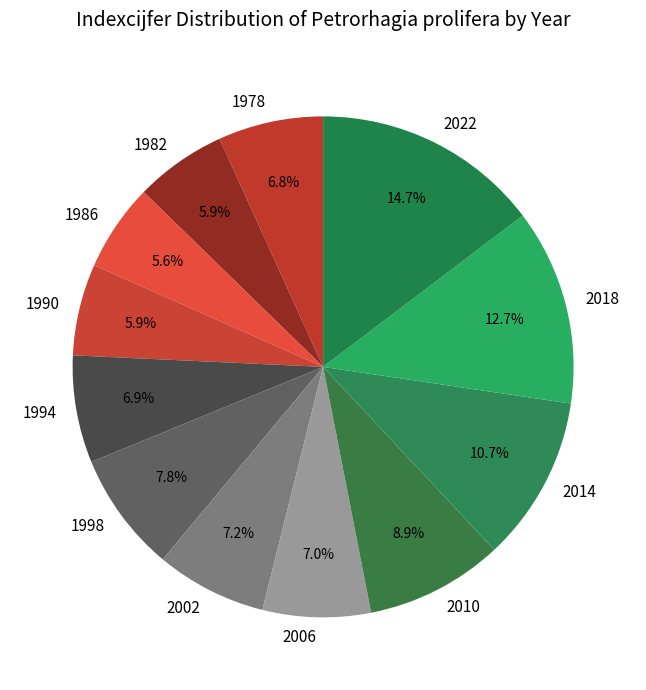

Is it true that 2018 is 7% of the pie?

False